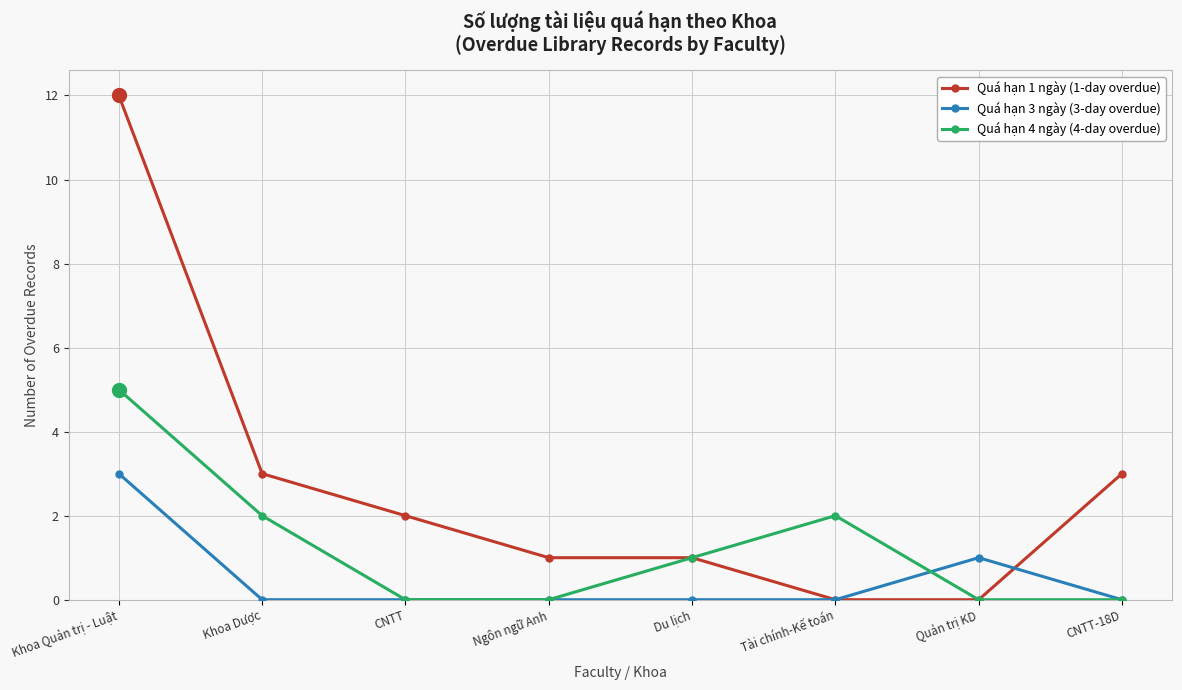

What position from the right is Khoa Dược?

7